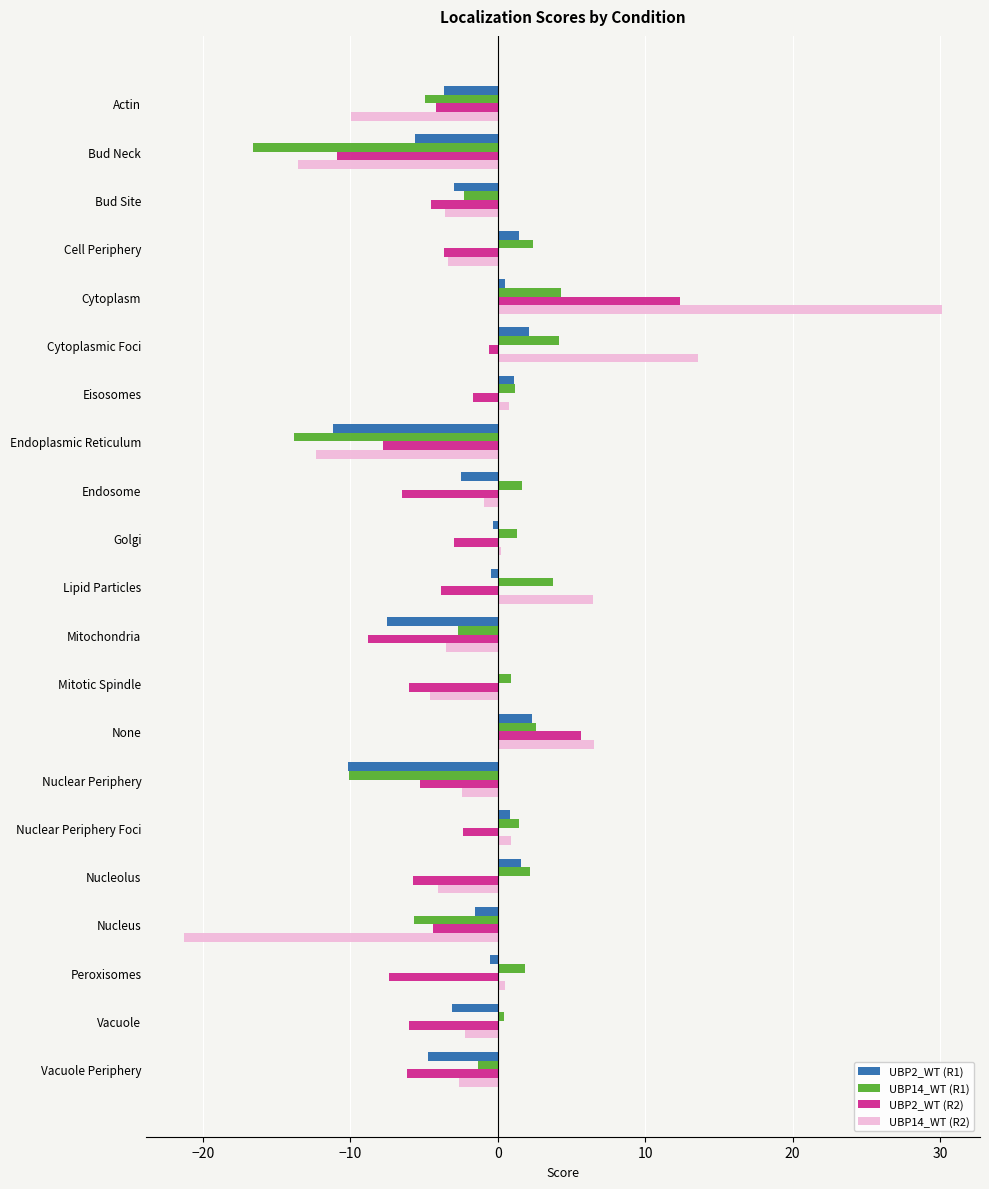

Is it true that UBP2_WT (R1) equals -5.6 at Bud Neck?

True